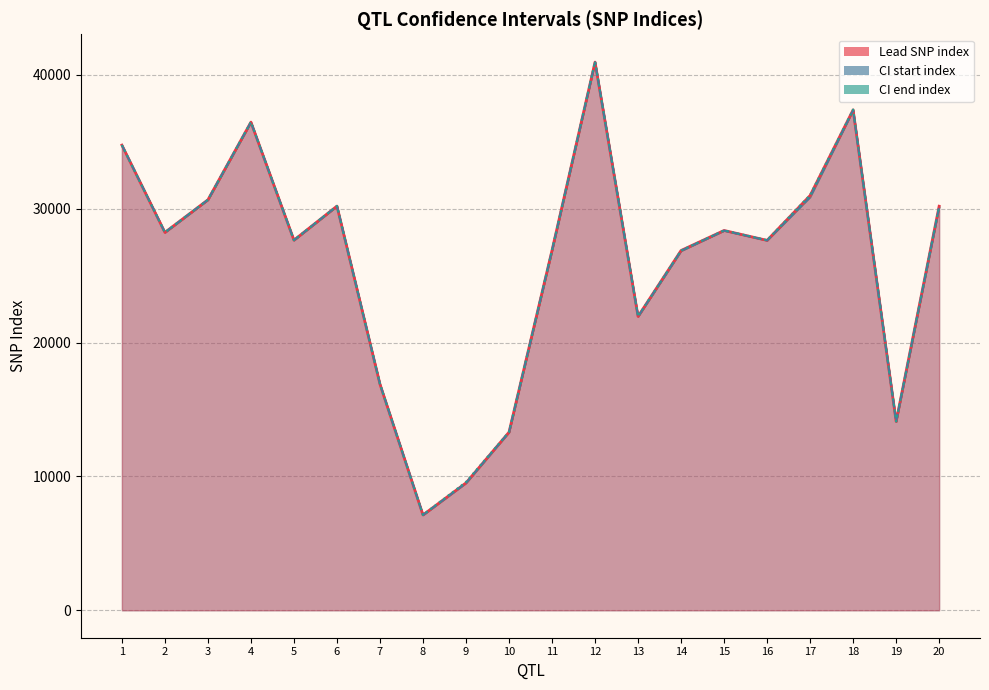

What are all the series names shown in the legend?

Lead SNP index, CI start index, CI end index